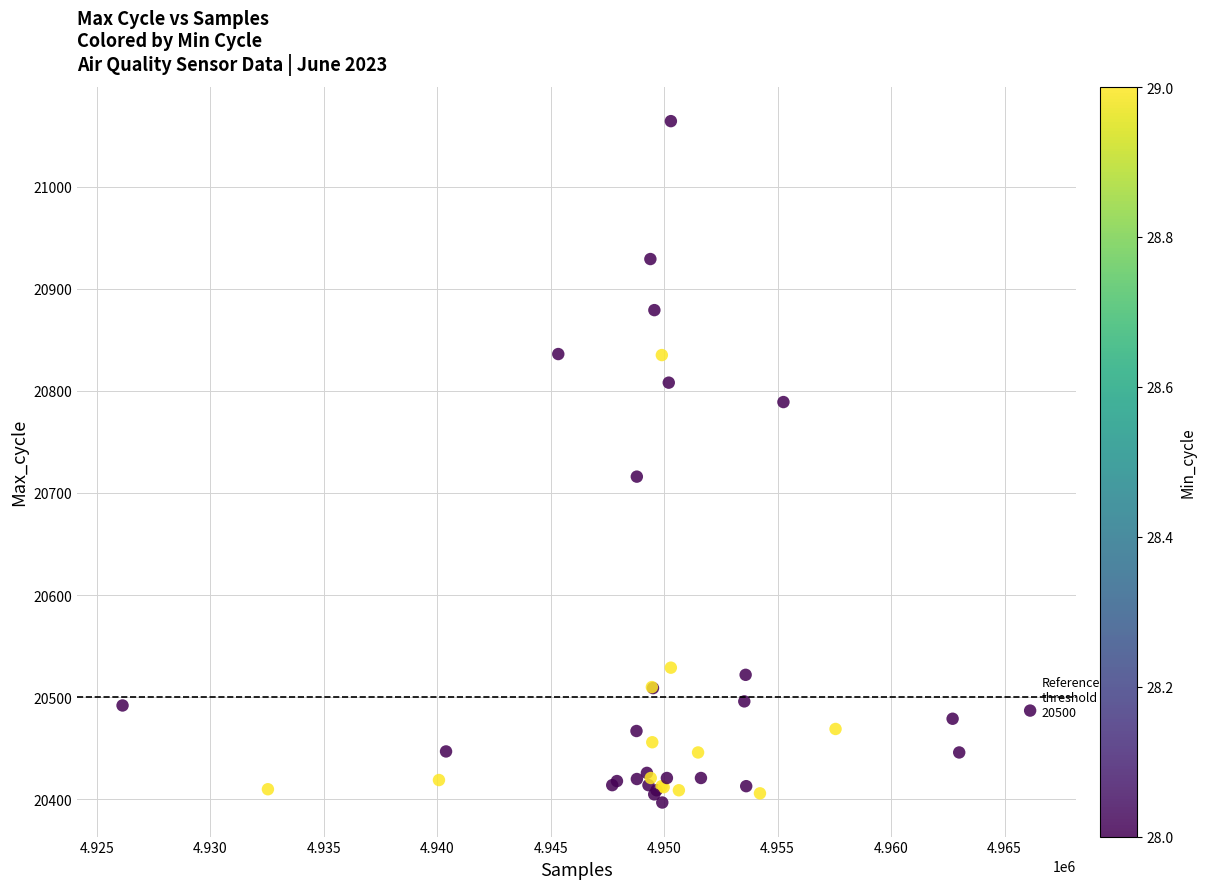

What Y value in the scatter plot is closest to 20730?

20716